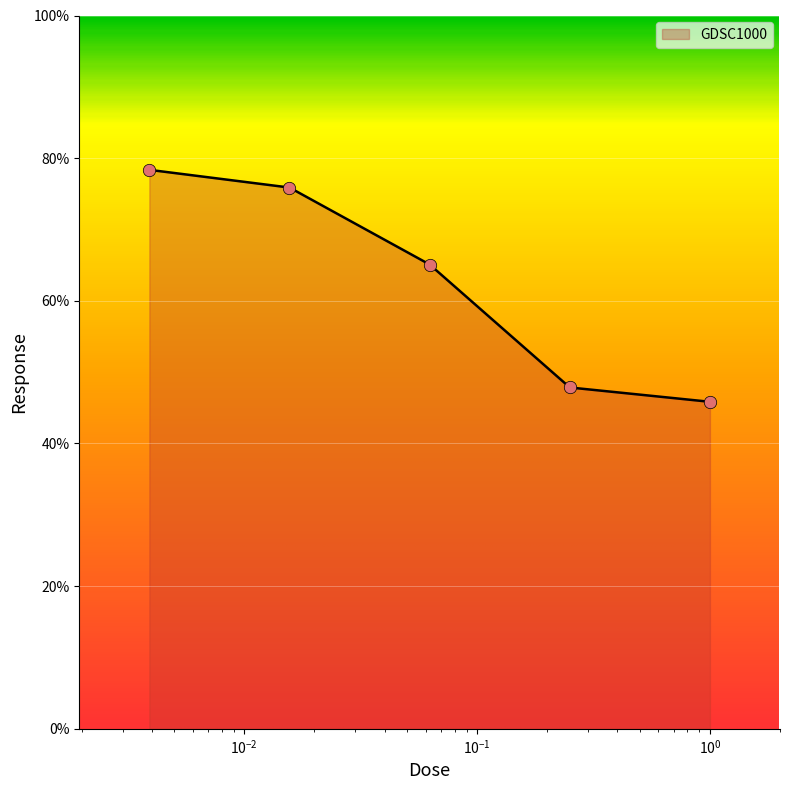

What is the smallest value displayed?

45.8